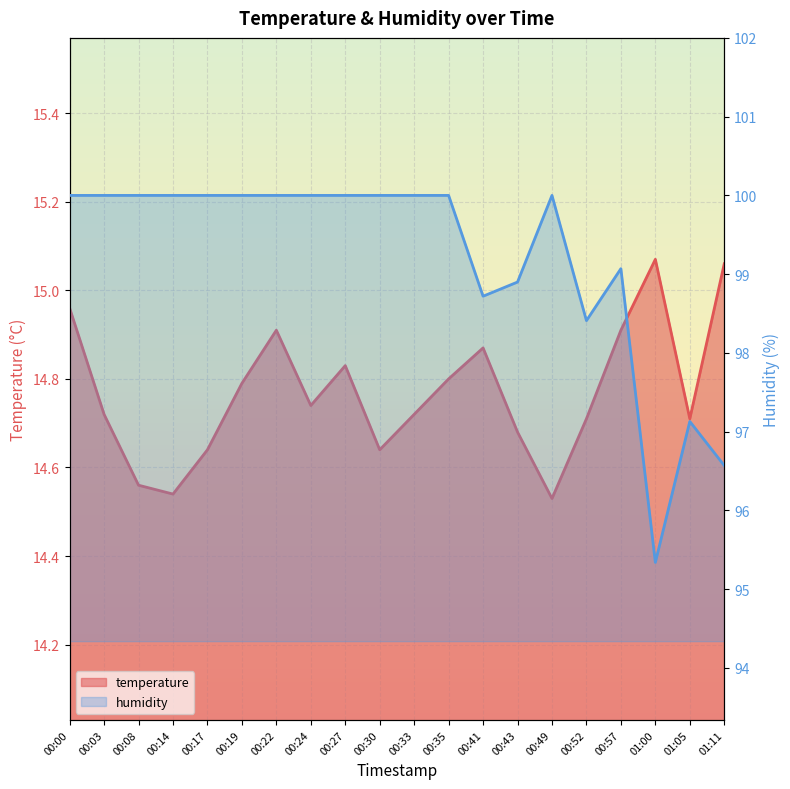

What is the difference between the maximum and minimum values in the humidity series?

4.7